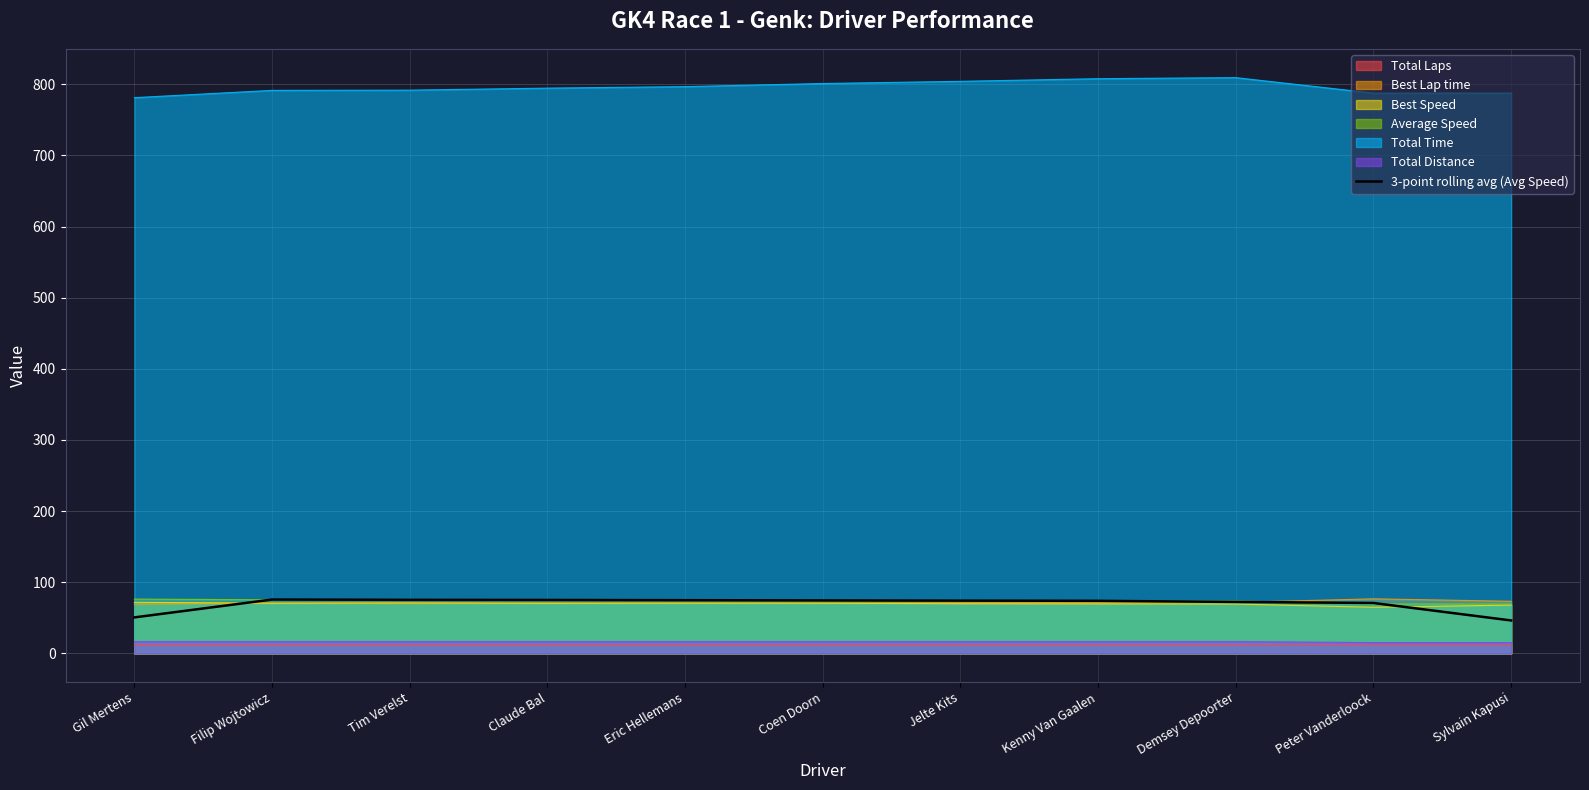

What is the minimum value for Best Lap time?

69.2